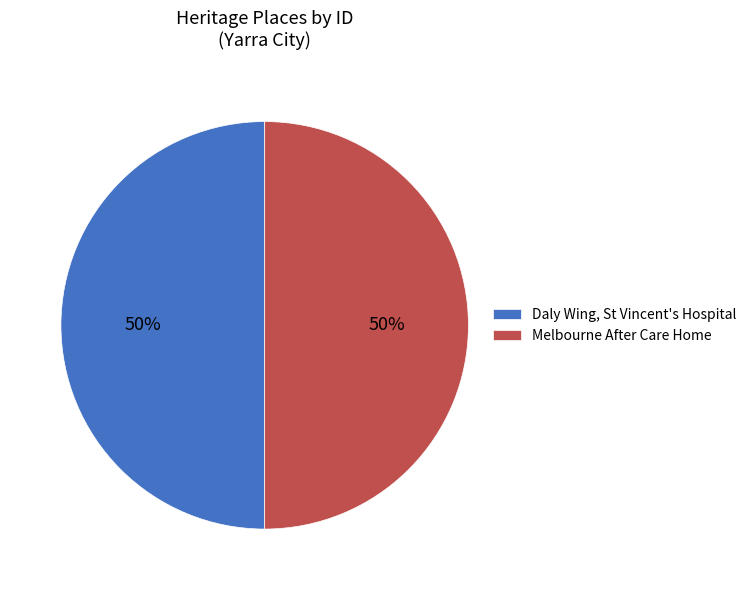

What is the ratio of the value at Daly Wing, St Vincent's Hospital to the value at Melbourne After Care Home?

1.0